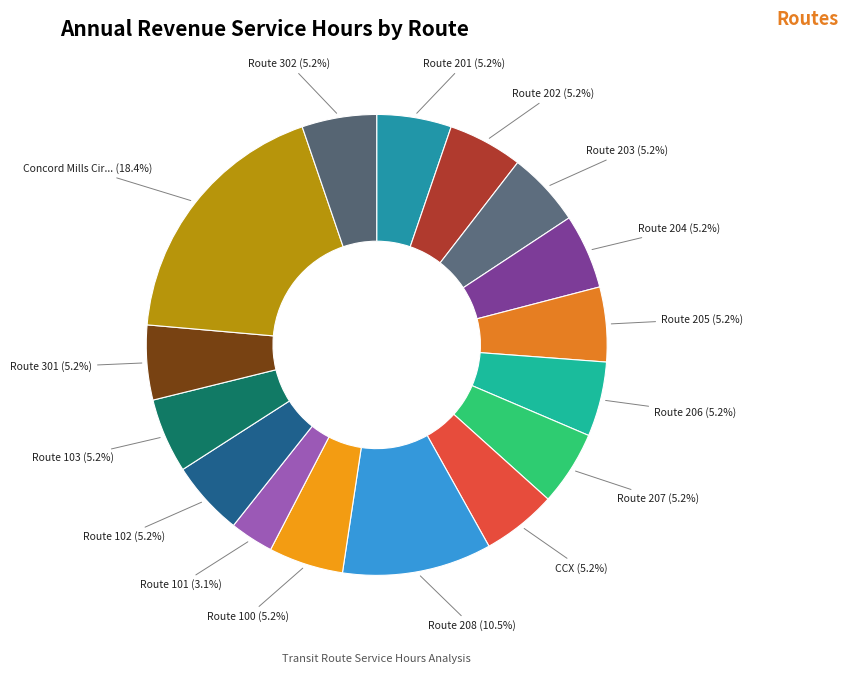

Which category has the smallest portion of the pie?

Route 101